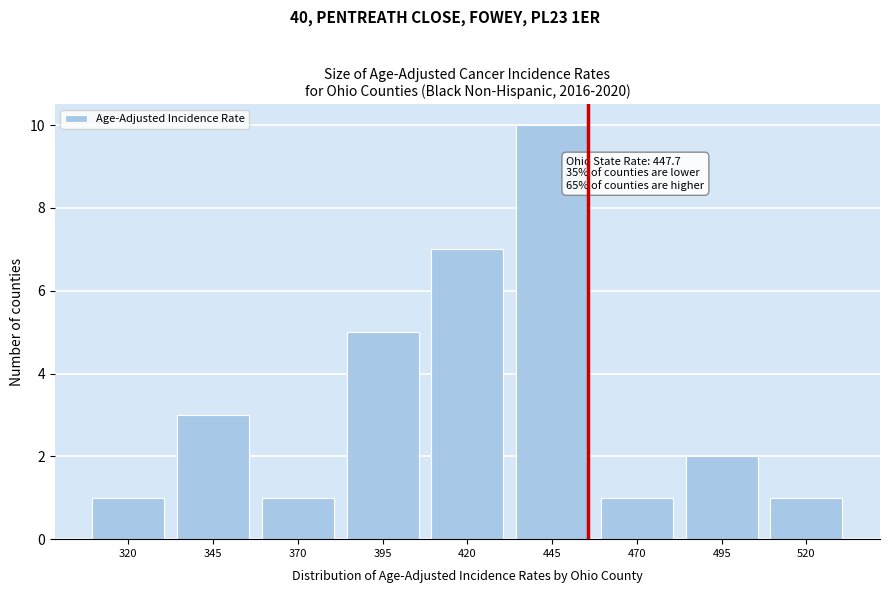

Reading left to right, what are all the values shown in this chart?

320=1	345=3	370=1	395=5	420=7	445=10	470=1	495=2	520=1